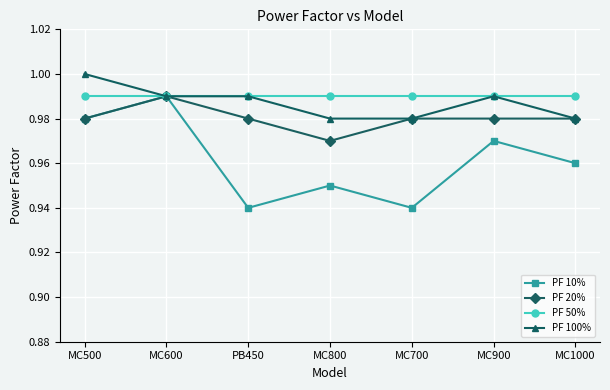

Is the value of PF 10% at MC700 greater than the value of PF 50% at MC600?

No